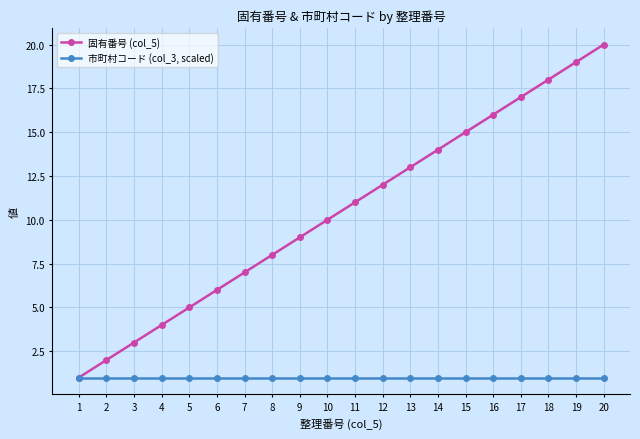

Which series has the widest spread of values?

固有番号 (col_5)